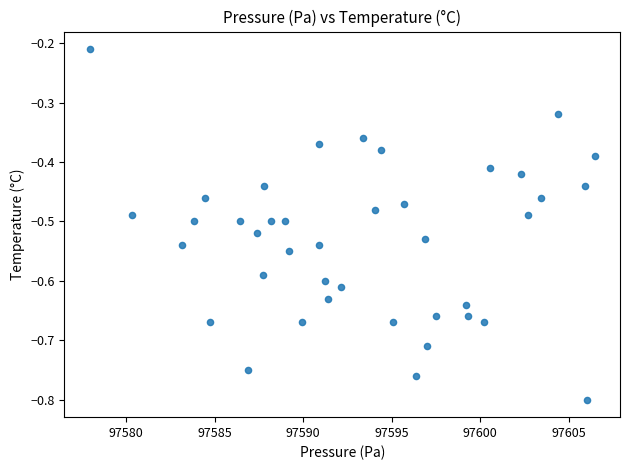

What is the range of X values (max minus min)?

28.5